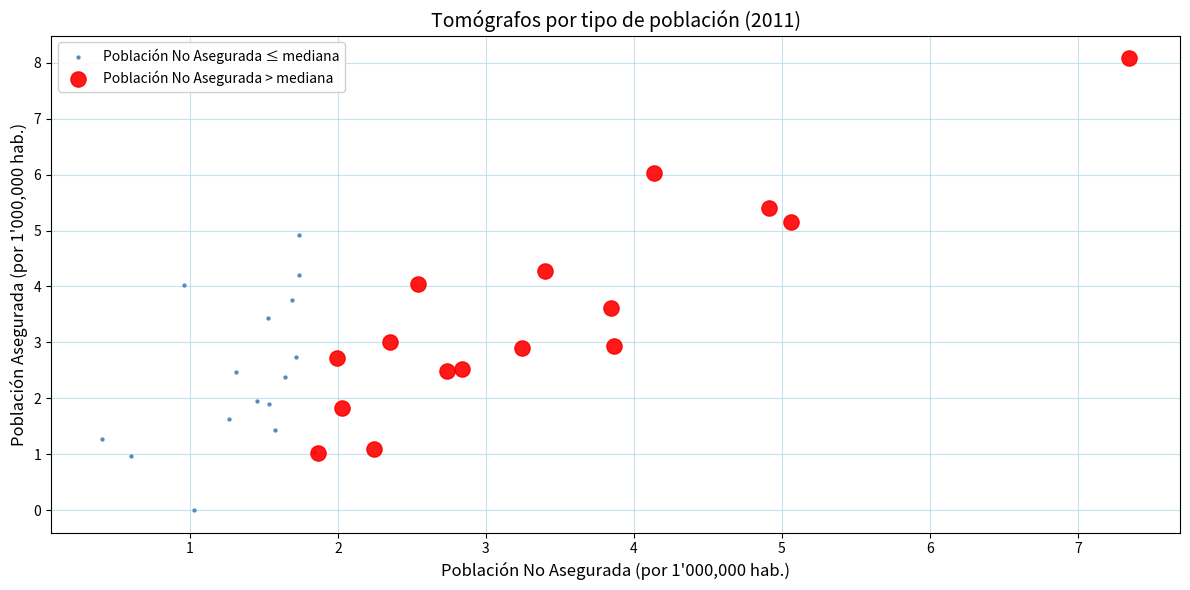

Which series has the largest Y range (max minus min)?

Población No Asegurada > mediana